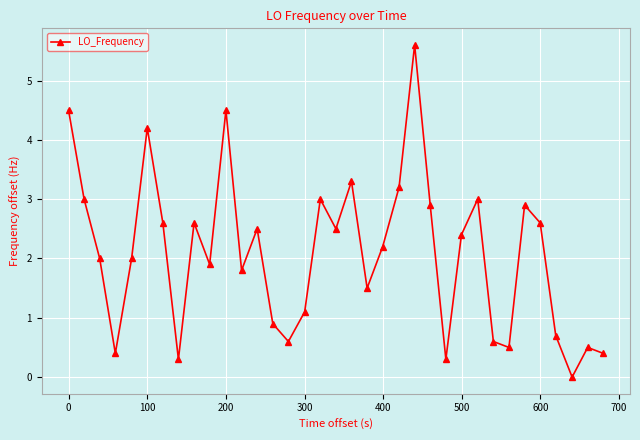

What is the maximum value shown in the chart?

5.6